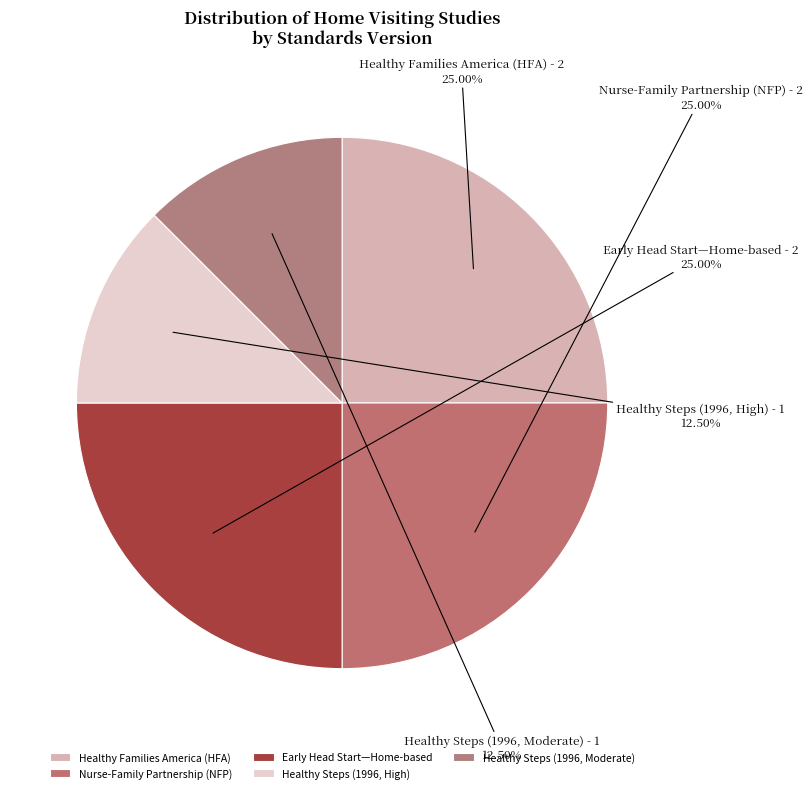

Is there any slice that represents more than half of the pie?

No